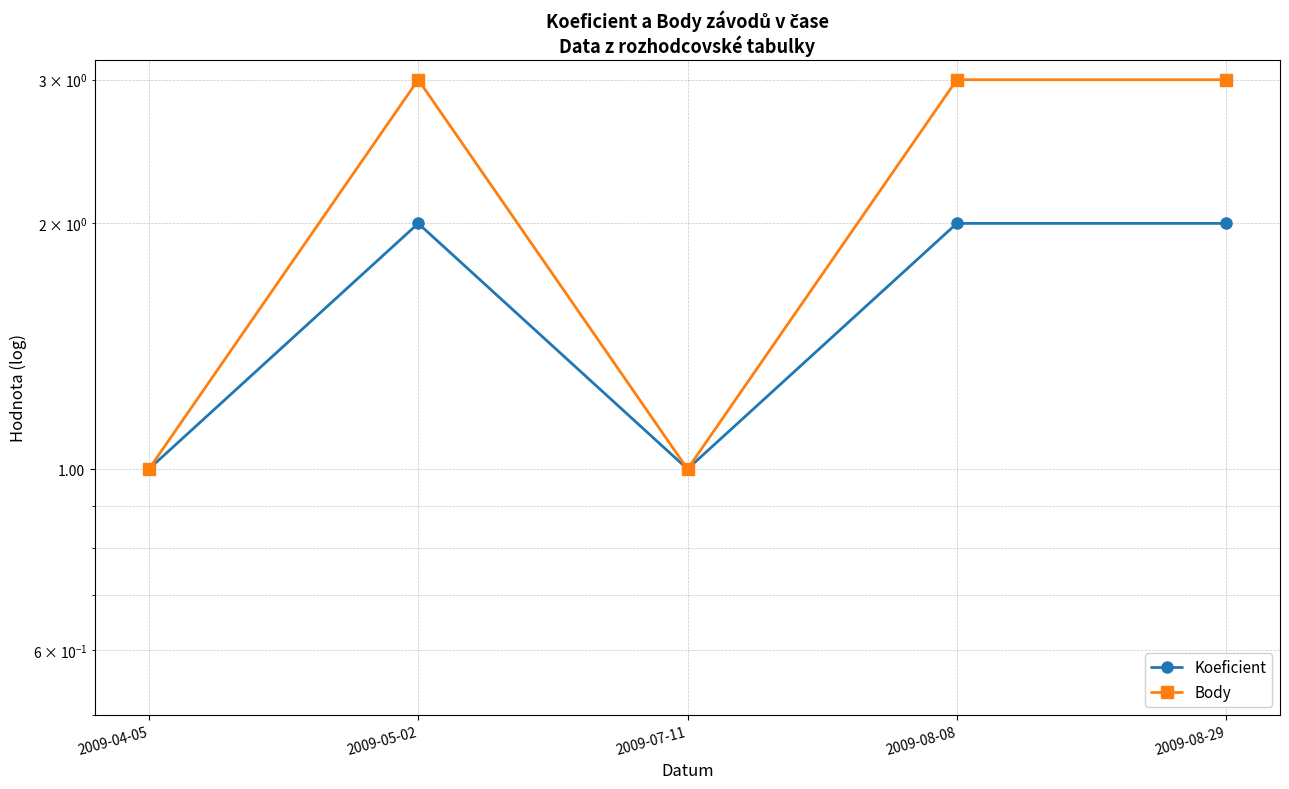

What is the smallest value displayed?

1